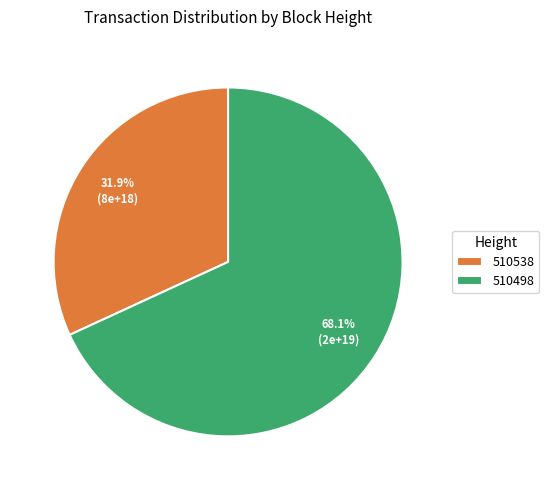

How many slices are in this pie chart?

2